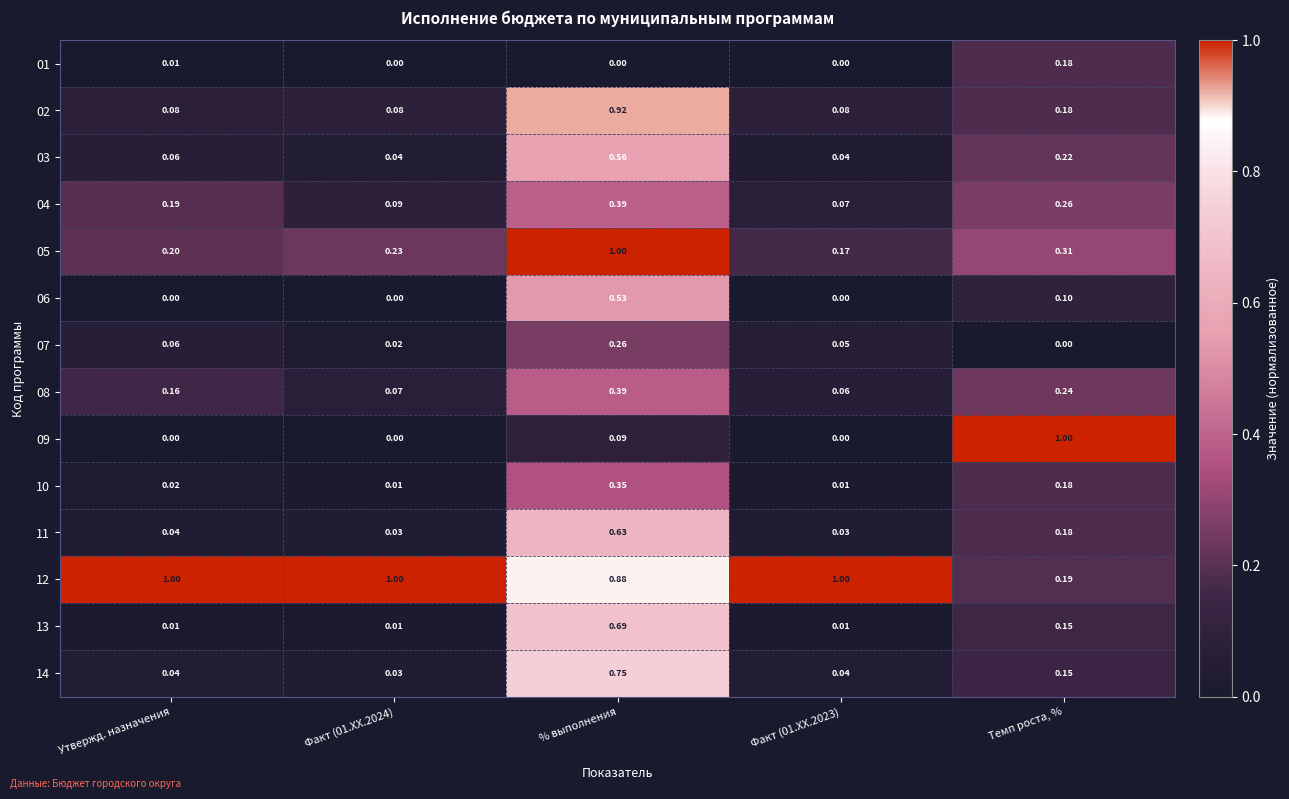

Which category has the highest value in the 03 series?

% выполнения